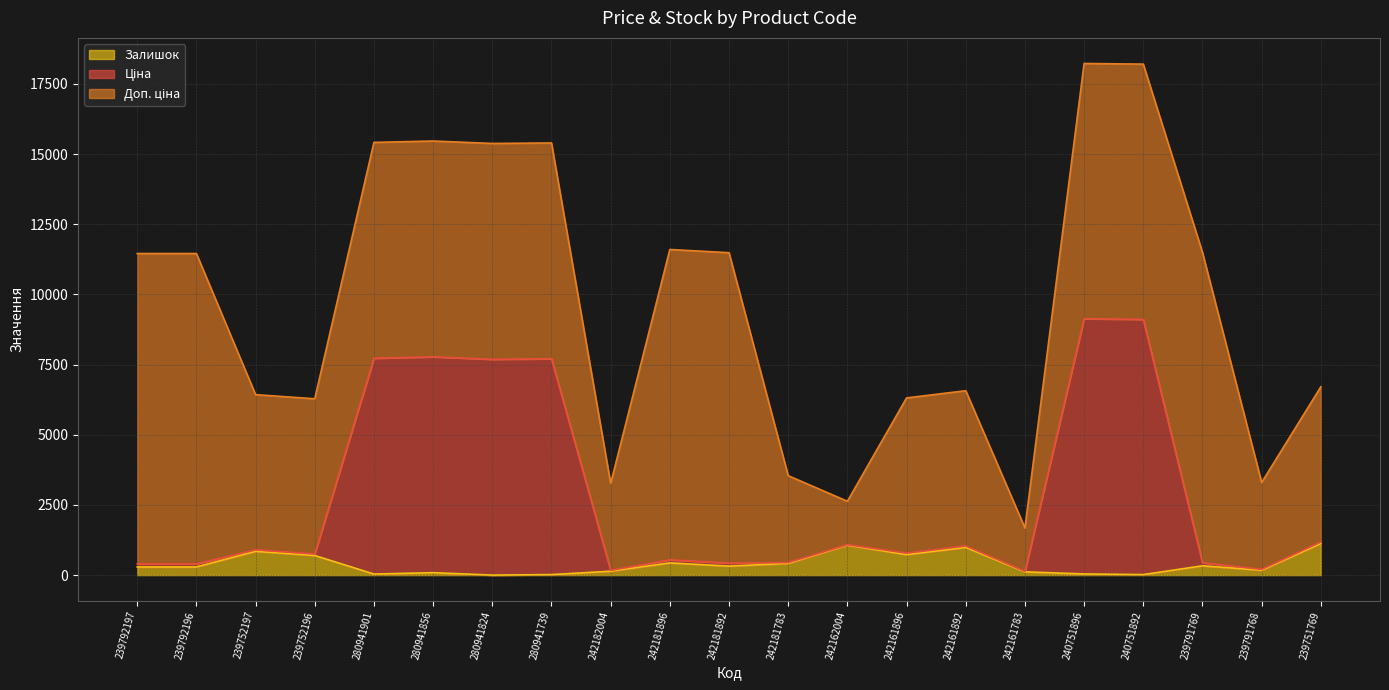

How many lines are shown in the chart?

3